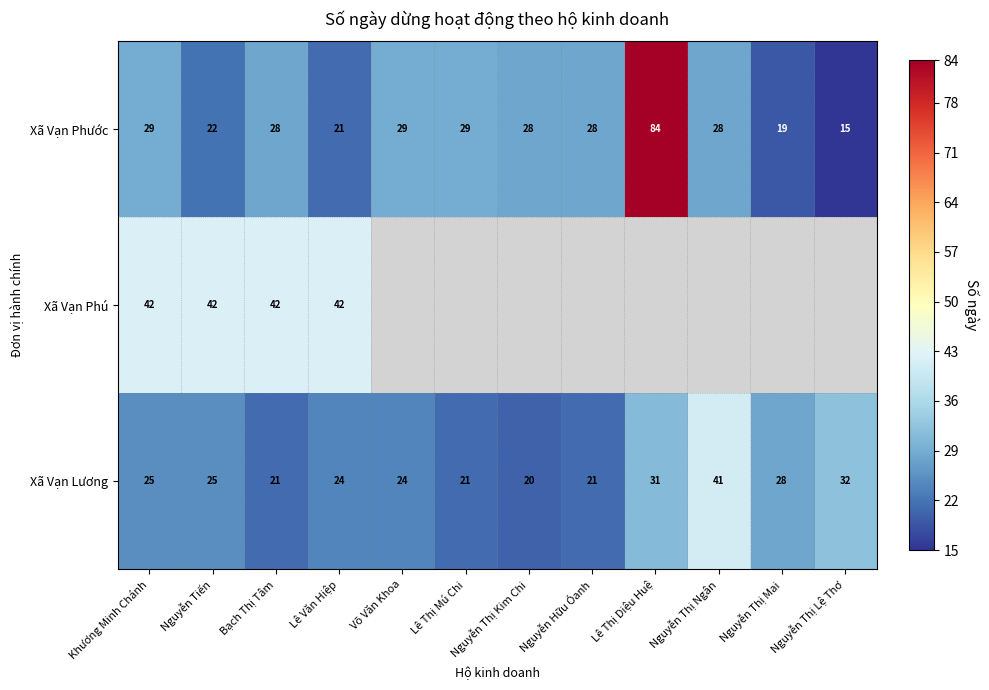

The value of Xã Vạn Lương at Nguyễn Thị Lệ Thơ is 44. True or false?

False